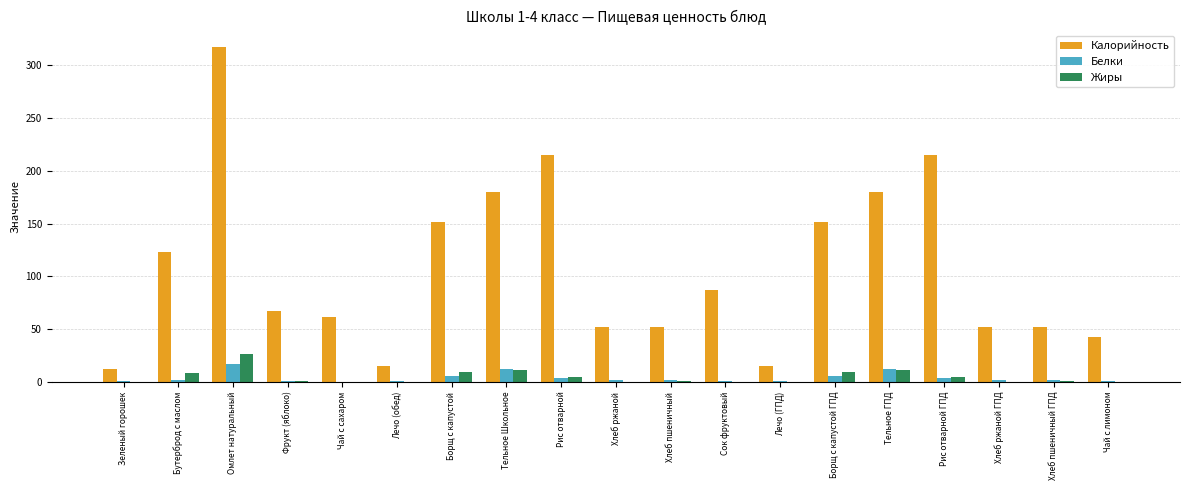

What is the maximum value shown in the chart?

317.1